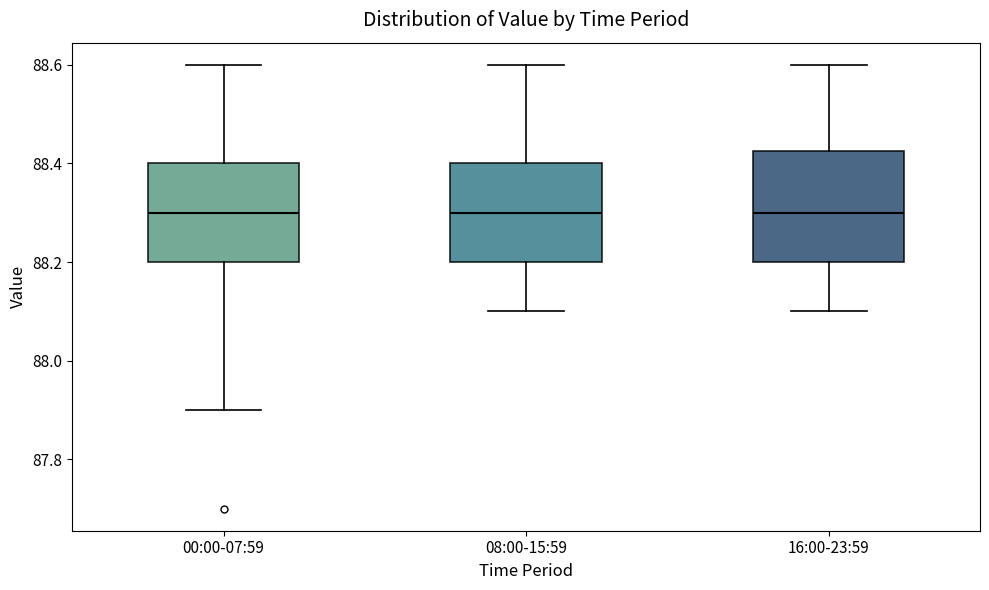

Where does the median line of the box for 08:00-15:59 sit on the y-axis? The values are not printed on the chart, so give them approximately, as read against the axis.

88.30